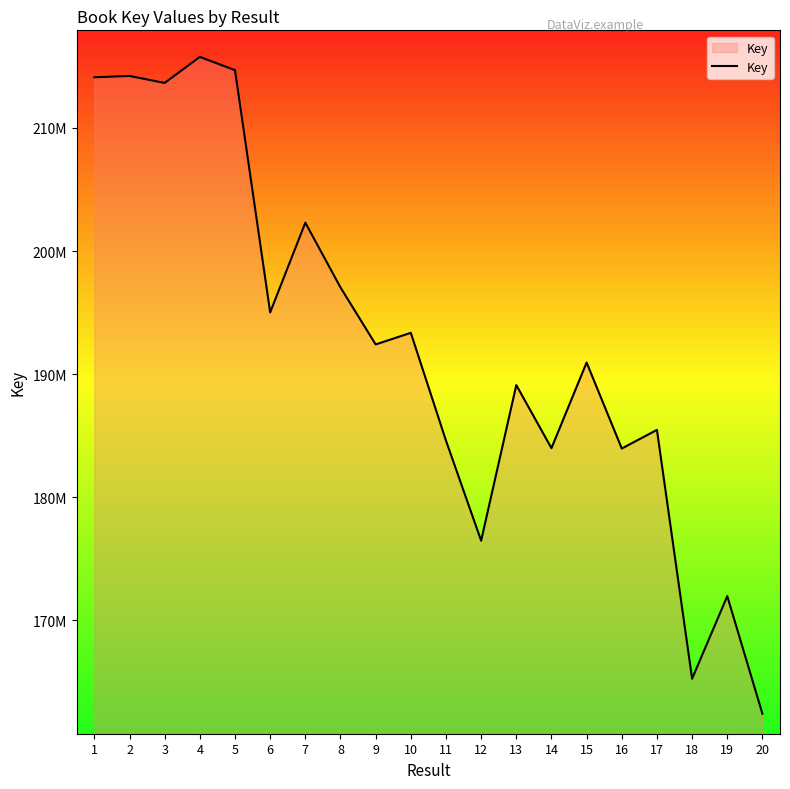

How many points are lower than both their immediate neighbors (excluding endpoints)?

7